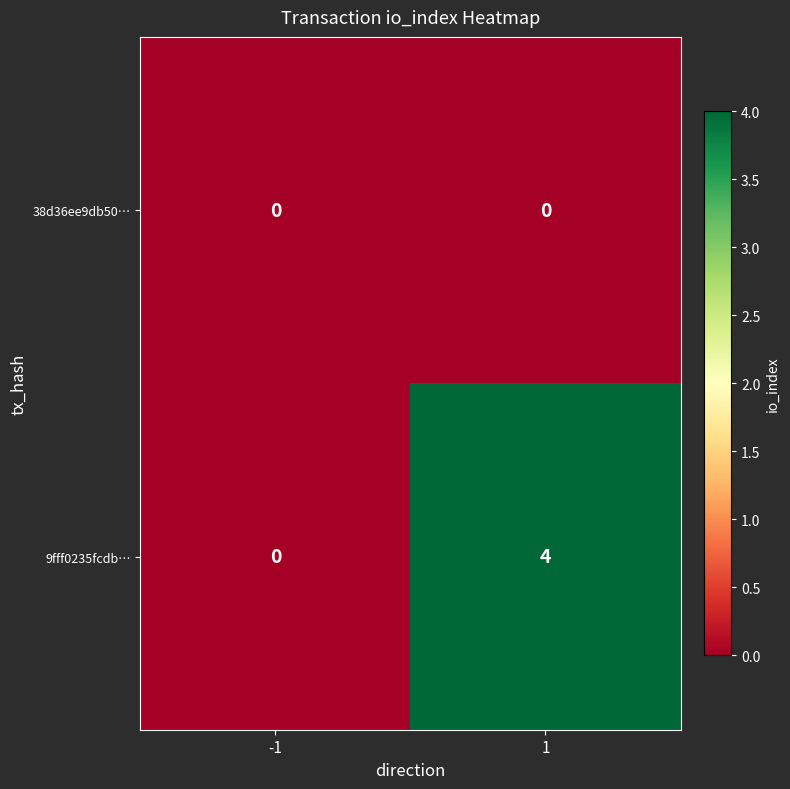

What is the sum of all 9fff0235fcdb… values?

4